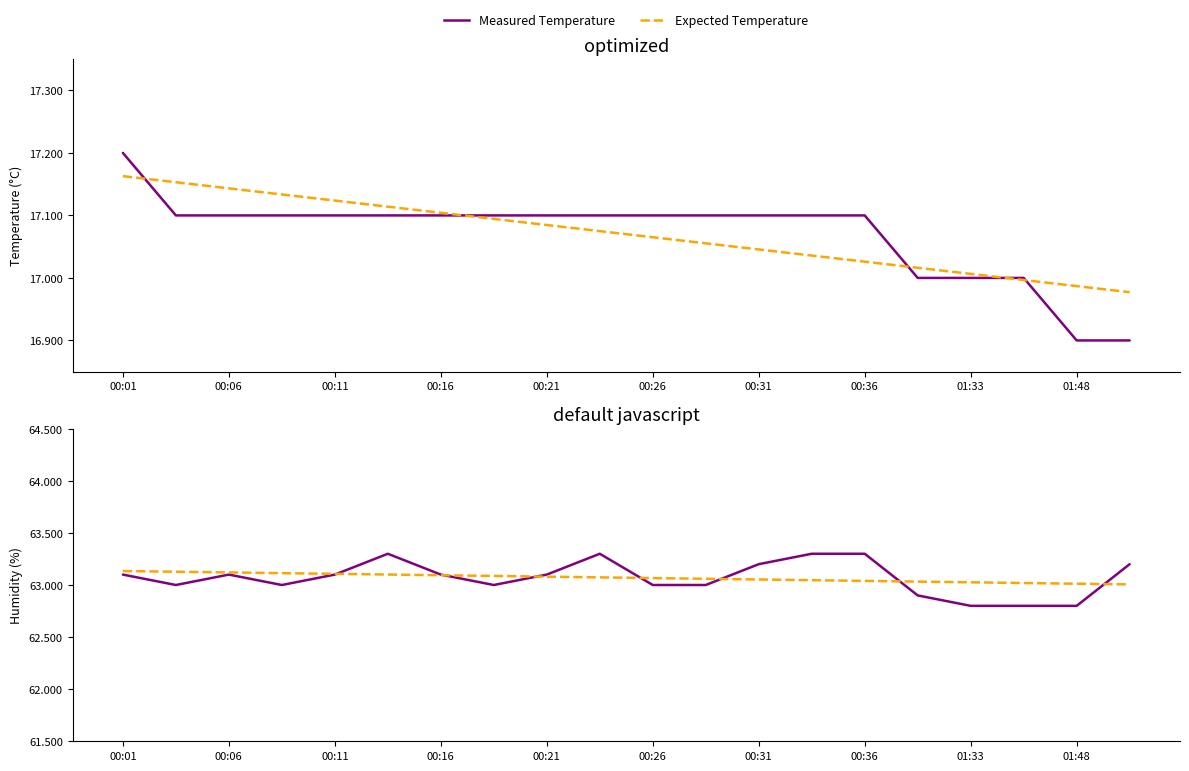

What value does the temperature series have at 00:16?

17.1